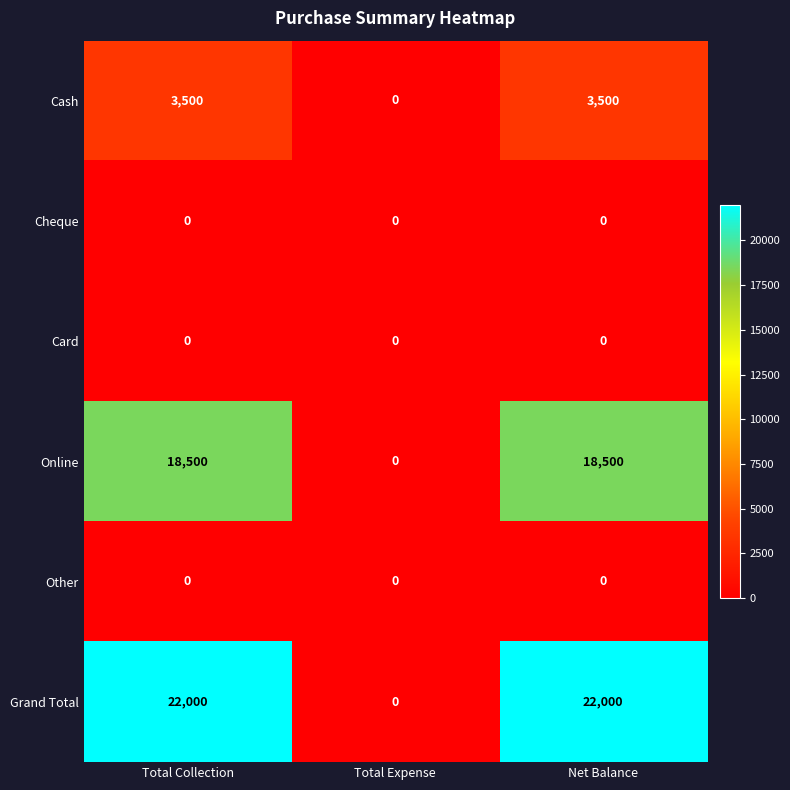

What is the sum of all Online values?

37000